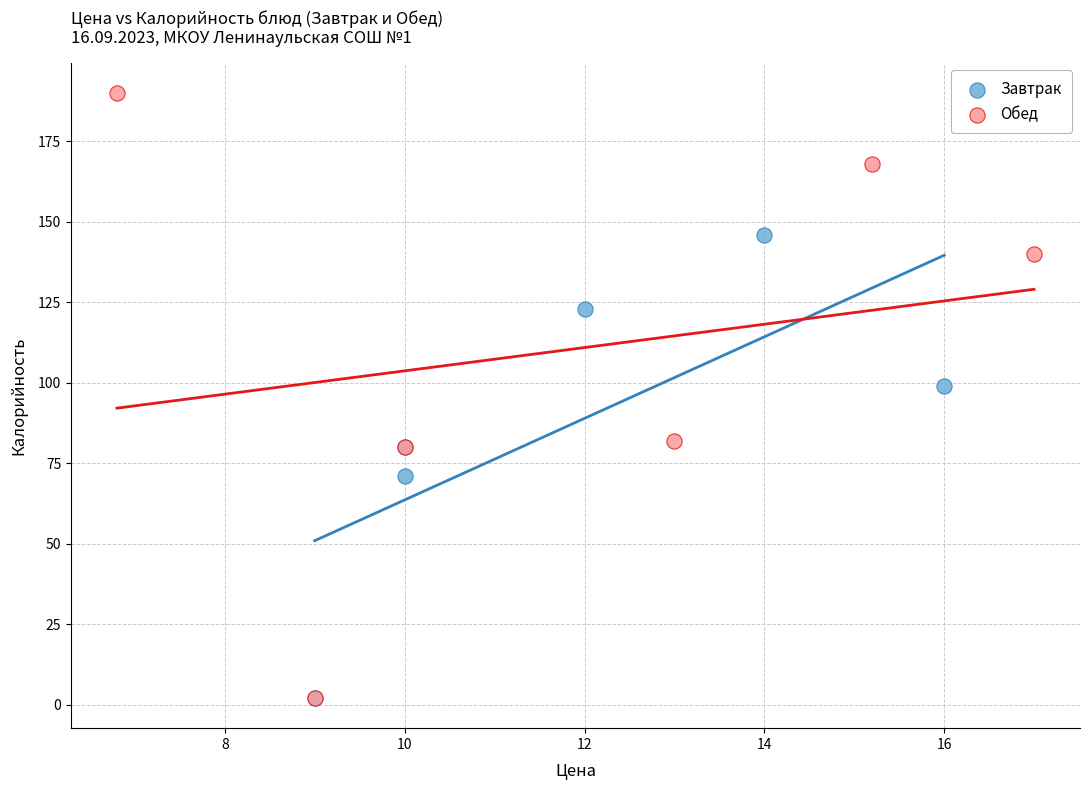

Which series has the largest Y range (max minus min)?

Обед